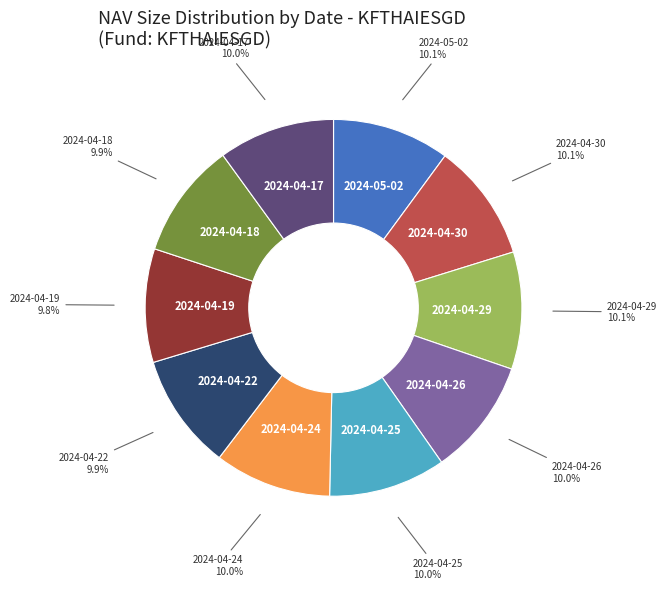

How many slices are in this pie chart?

10